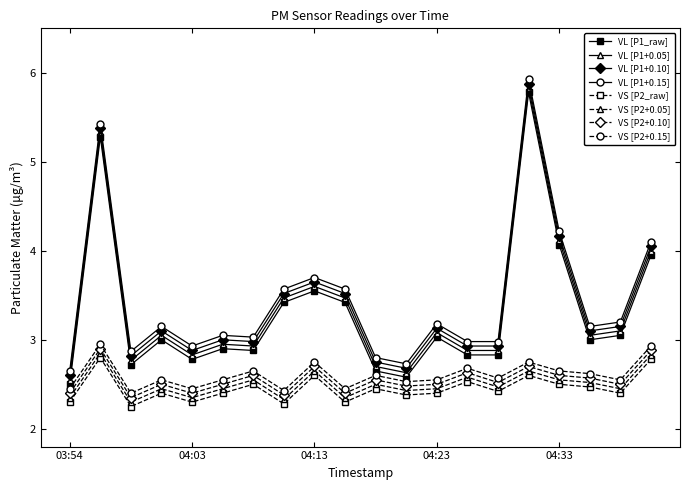

What is the greatest value displayed?

5.9